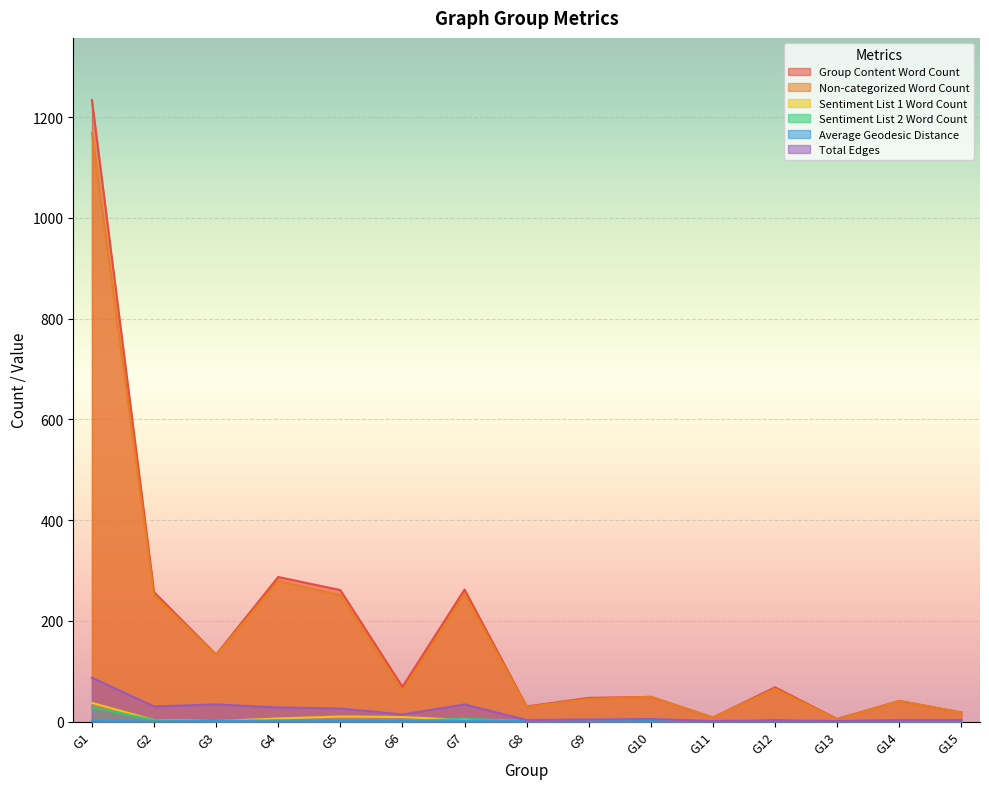

What is the total value across all series at G11?

17.5